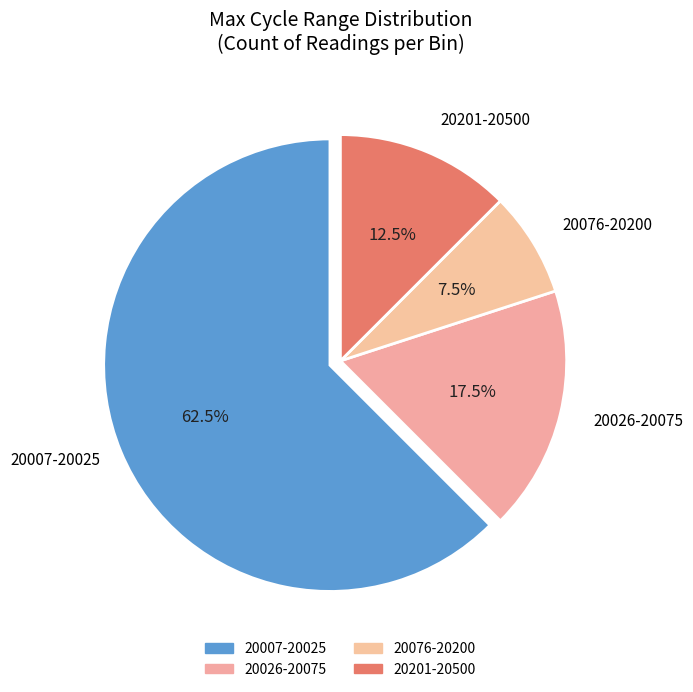

How many segments does this pie chart have?

4